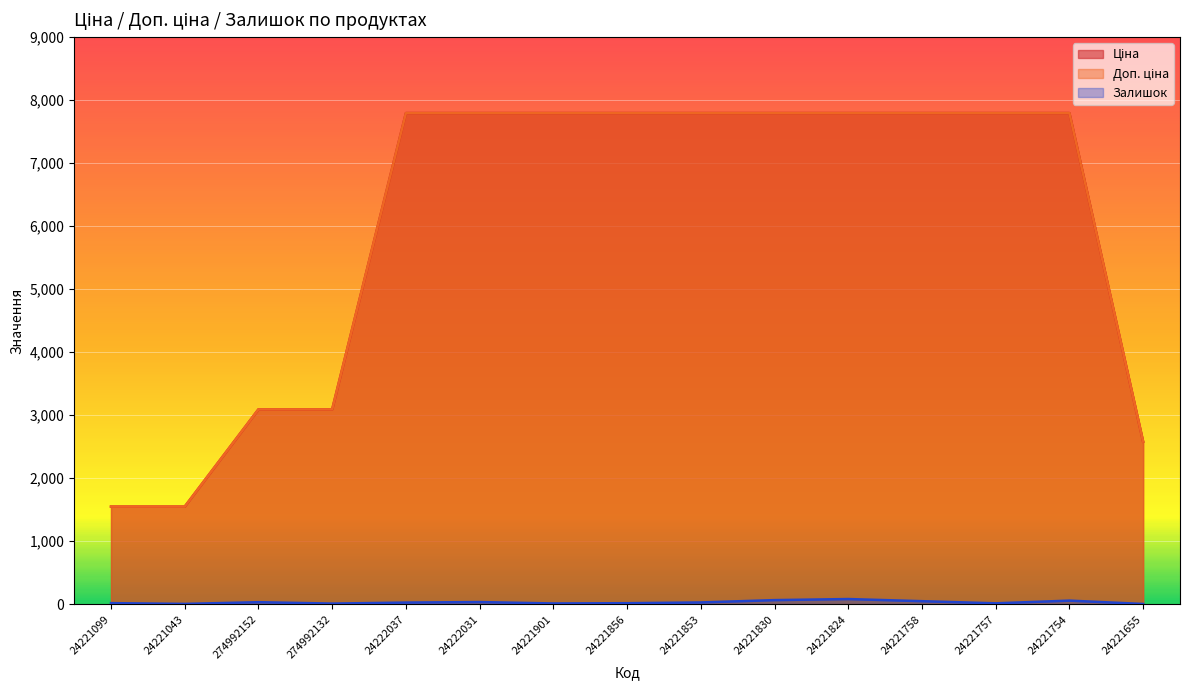

What is the sum of all Доп. ціна values?

89786.5